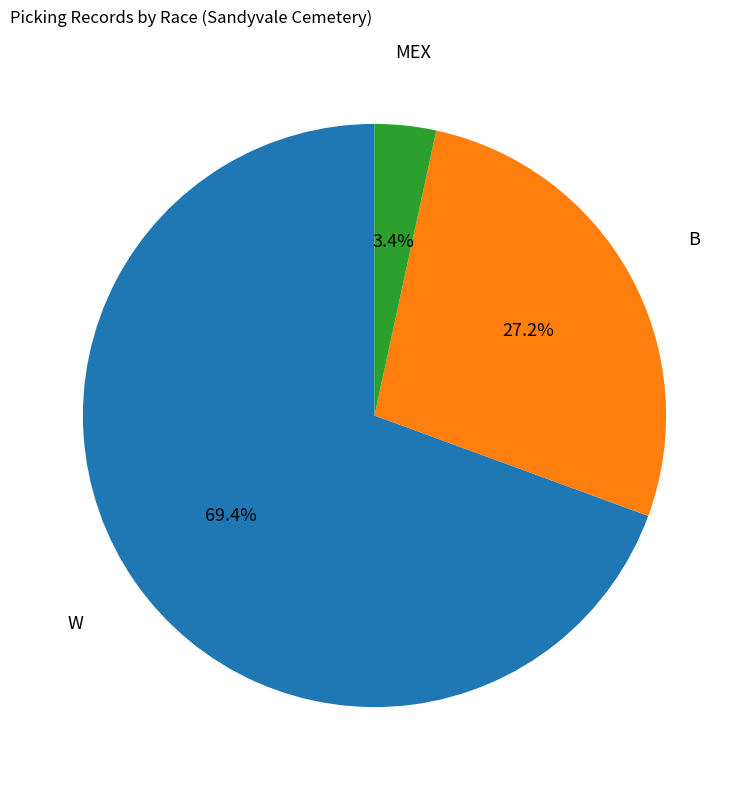

How many segments does this pie chart have?

3